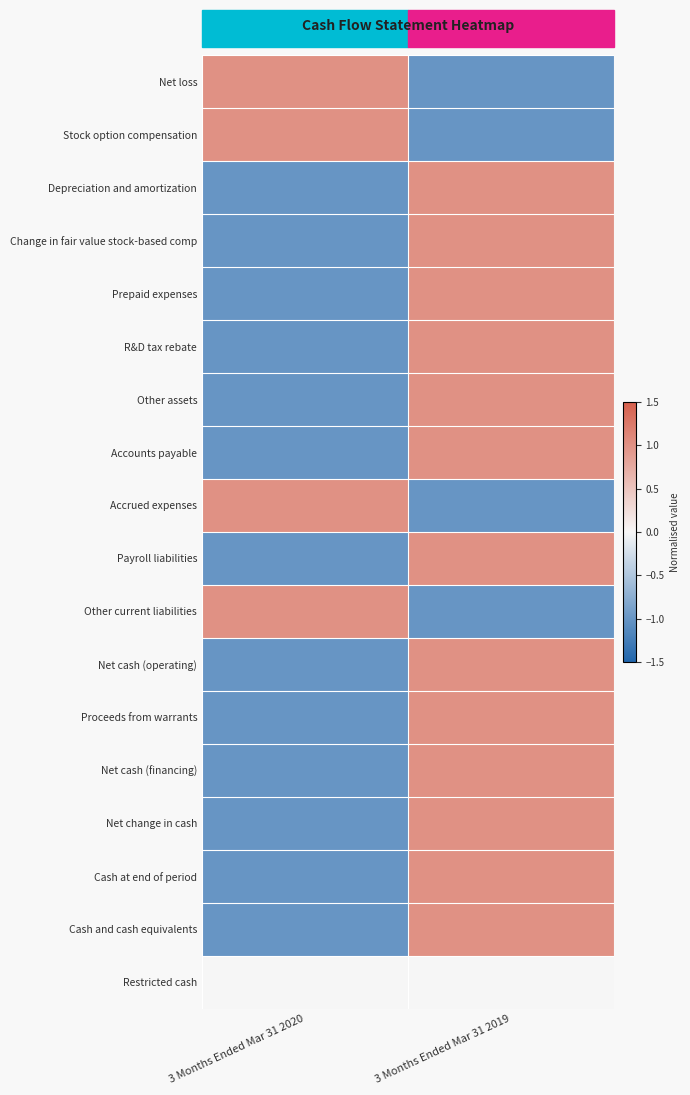

At 3 Months Ended Mar 31 2019, list the series in order from smallest to largest.

Net loss, Stock option compensation, Accrued expenses, Other current liabilities, Restricted cash, Depreciation and amortization, Change in fair value stock-based comp, Prepaid expenses, R&D tax rebate, Other assets, Accounts payable, Payroll liabilities, Net cash (operating), Proceeds from warrants, Net cash (financing), Net change in cash, Cash at end of period, Cash and cash equivalents